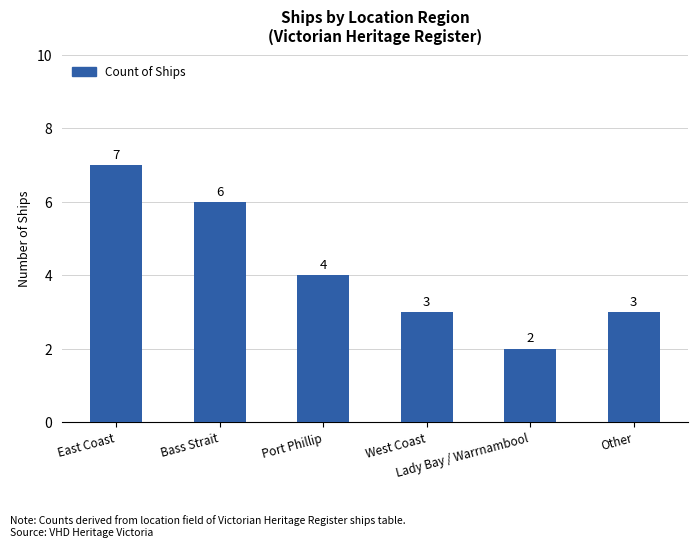

Are the bars grouped side by side (vs. stacked)?

No